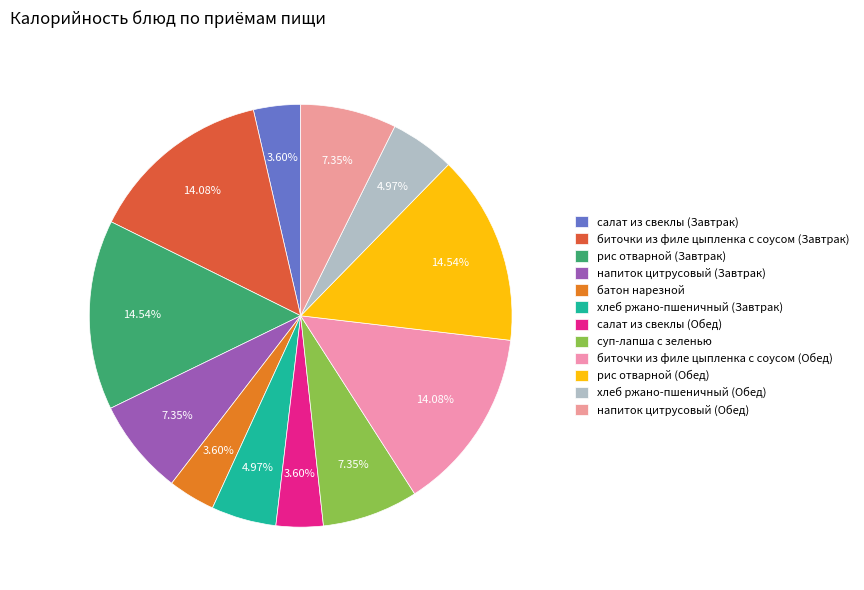

How many segments does this pie chart have?

12